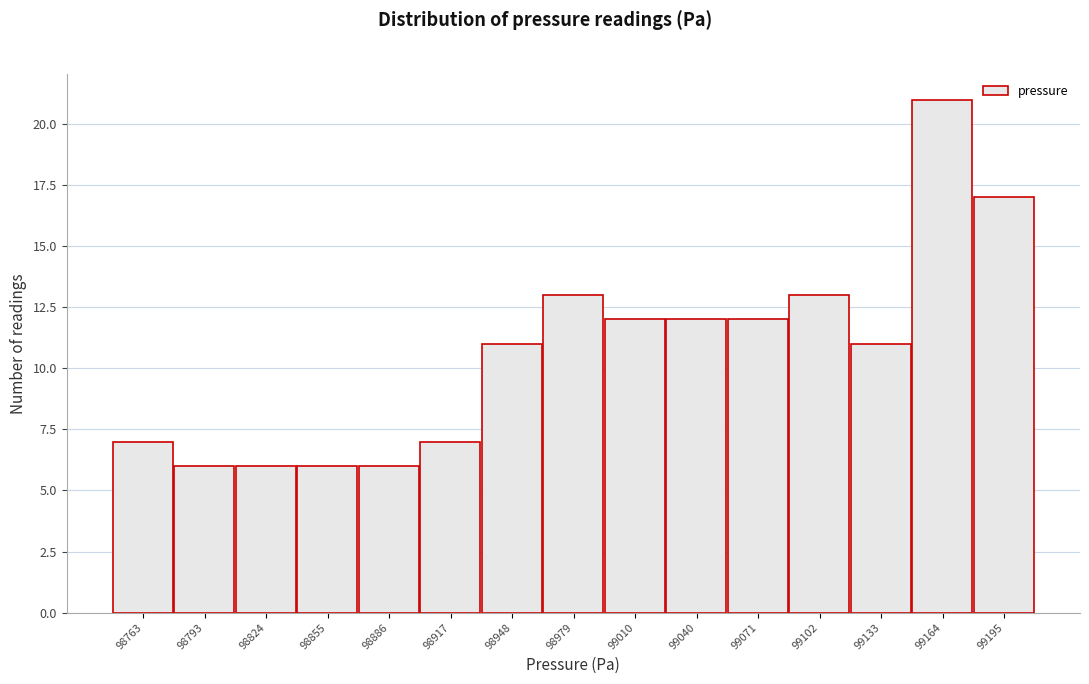

Reading left to right, list all the values displayed in this chart.

7	6	6	6	6	7	11	13	12	12	12	13	11	21	17